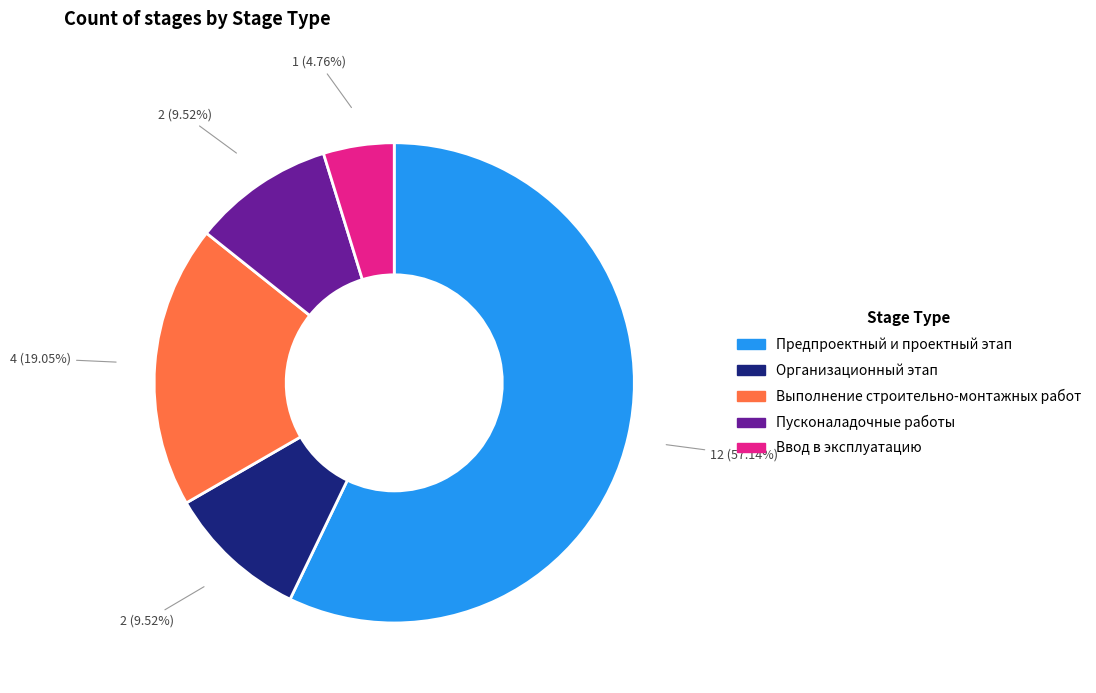

What is the majority slice?

Предпроектный и проектный этап